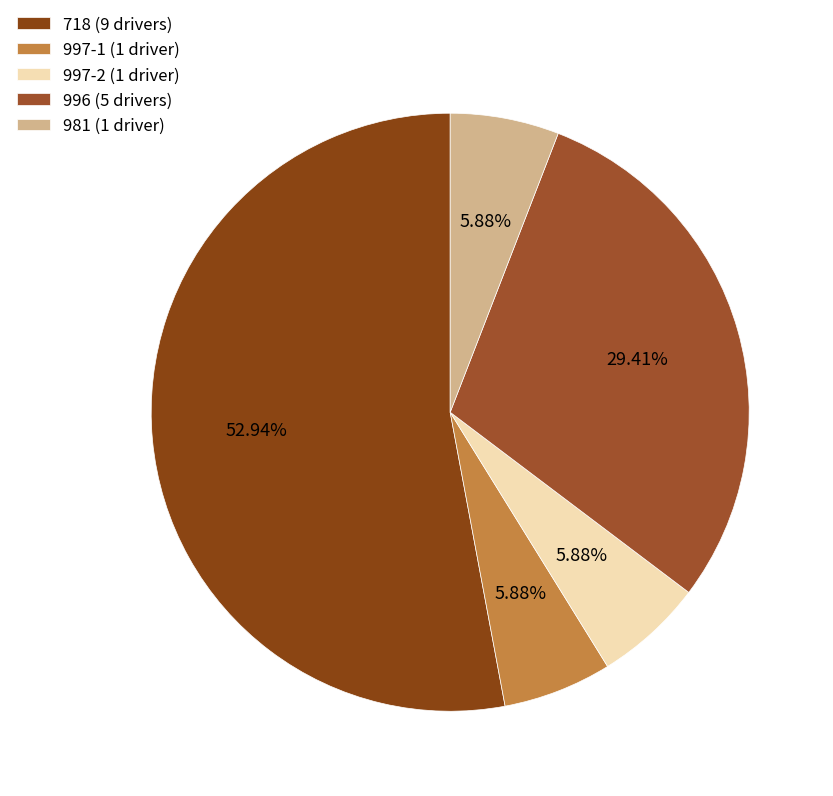

True or false: 981 accounts for 20% of the total.

False